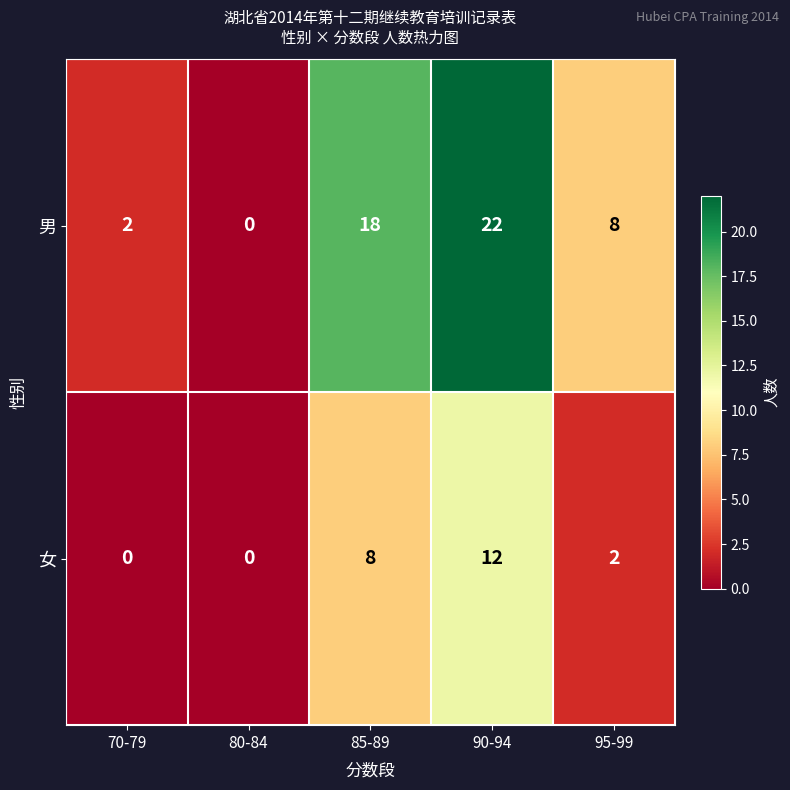

The 男 series shows 31 at 85-89. True or false?

False